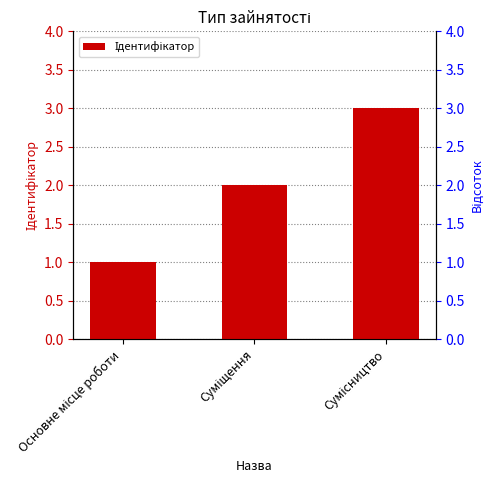

List the labels in order of value, smallest first.

Основне місце роботи, Суміщення, Сумісництво